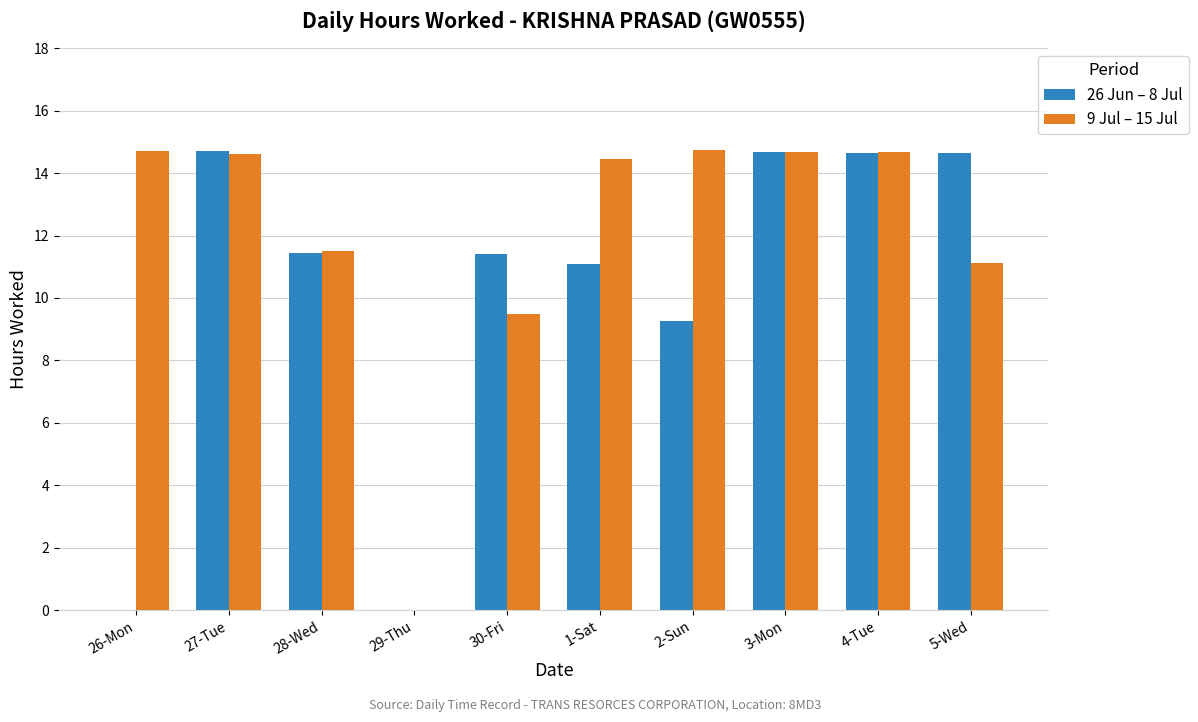

Is the value of 9 Jul – 15 Jul at 30-Fri greater than the value of 26 Jun – 8 Jul at 26-Mon?

Yes